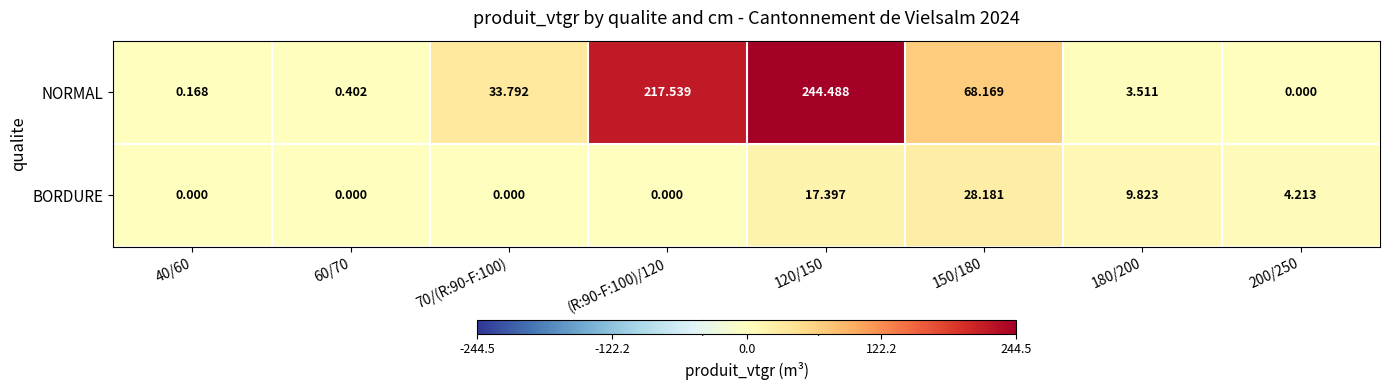

At how many categories does at least one series exceed 108?

2